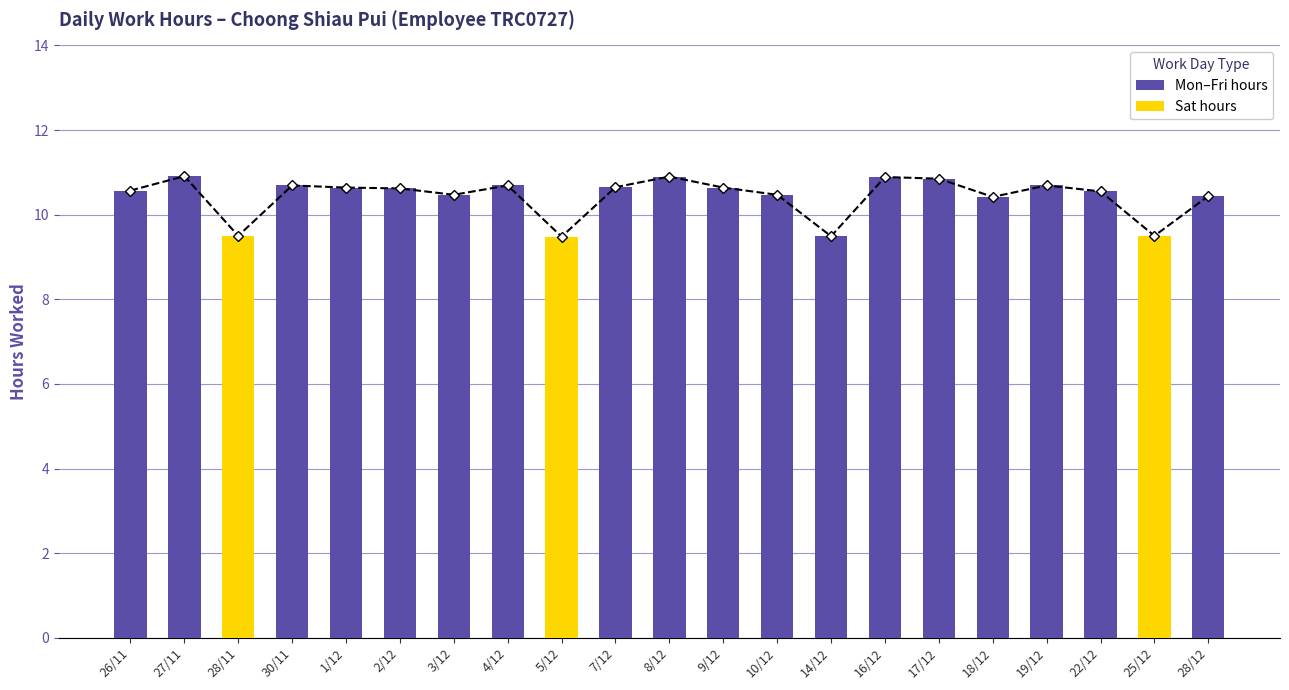

What position from the right is 3/12?

15